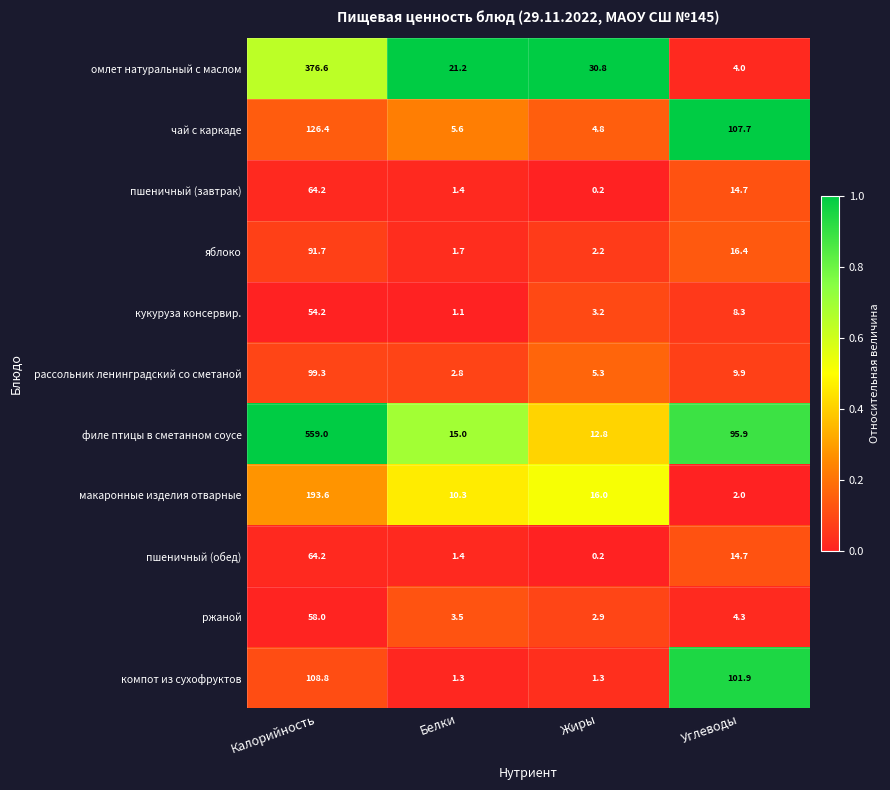

What is the maximum value shown in the chart?

559.0